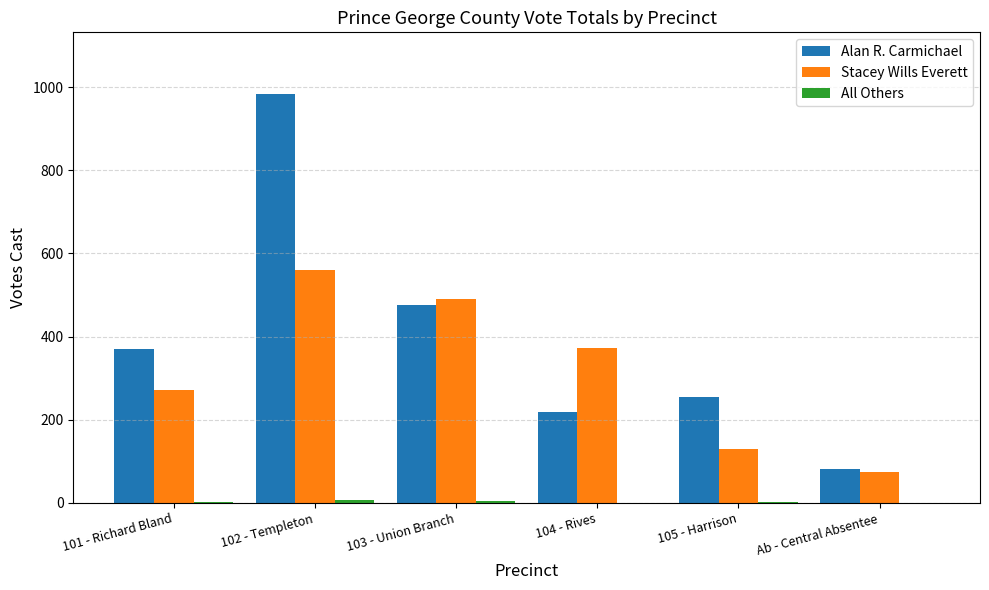

What is the total value across all series at Ab - Central Absentee?

156